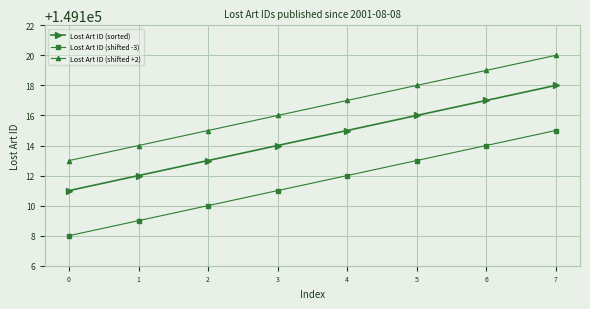

What is the total value across all series at 5?

447347